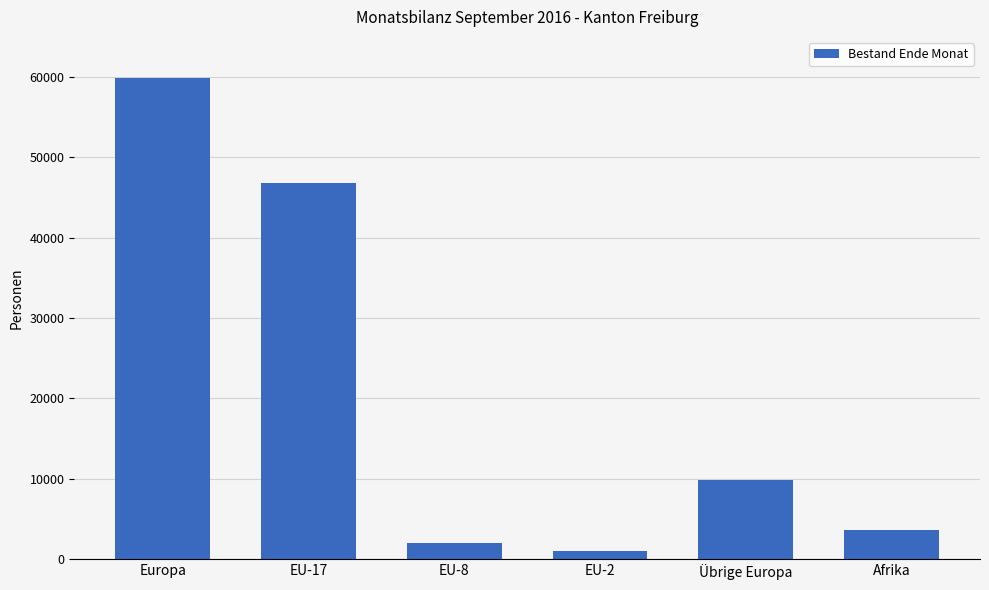

What is the greatest value displayed?

59913